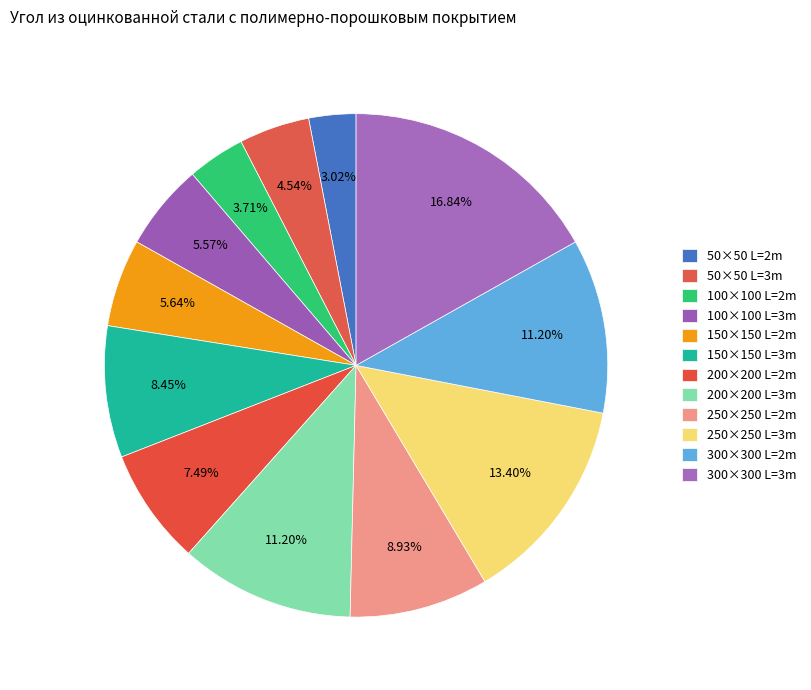

How many slices are in this pie chart?

12